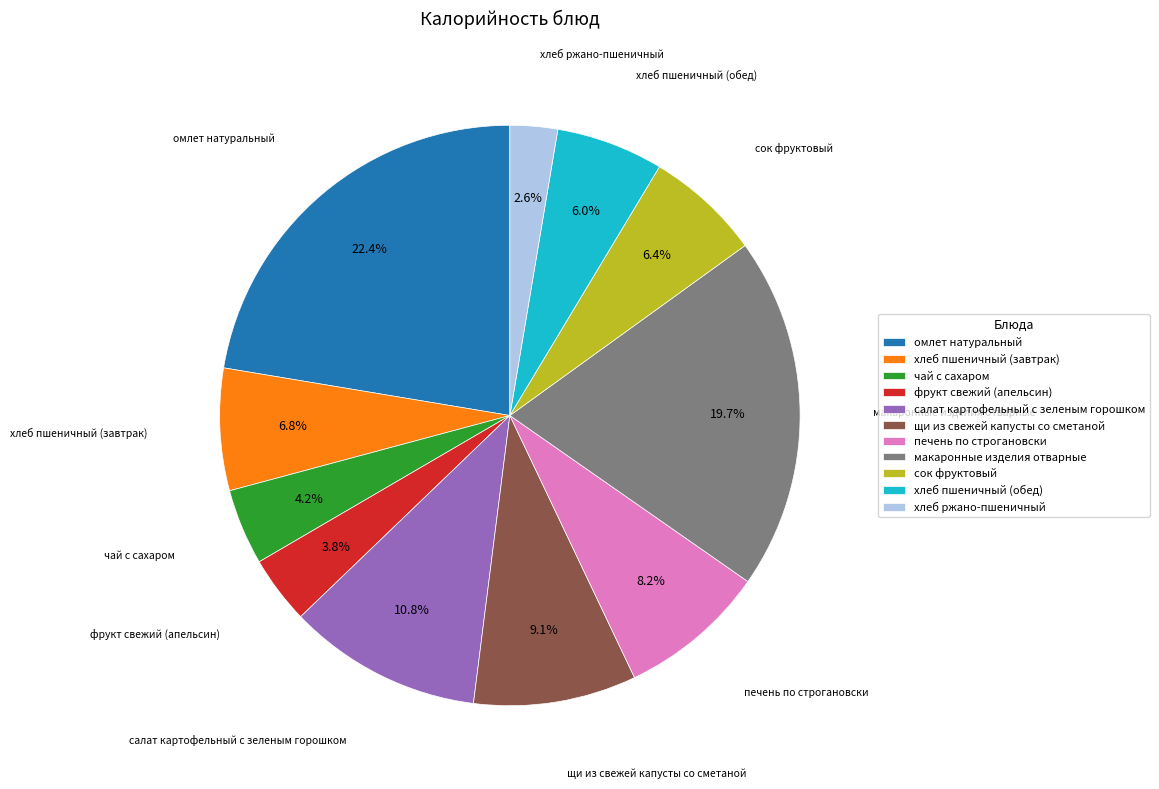

To the nearest percent, what percentage of the pie is макаронные изделия отварные?

20%